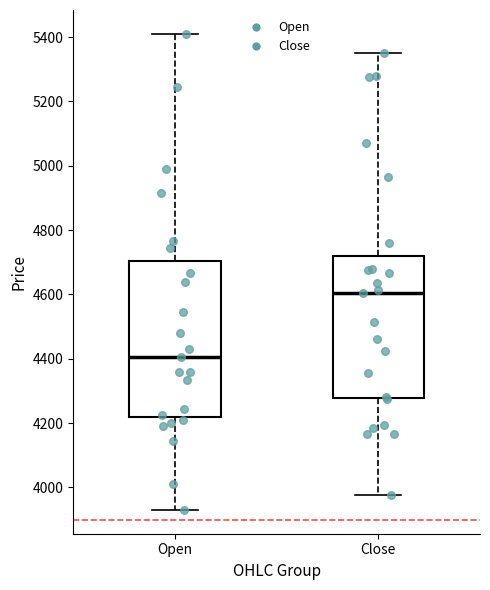

Reading left to right, read every box against the y-axis: the position of its median line, the range the box covers, and the ends of its whiskers. The values are not printed on the chart, so give them approximately, as read against the axis.

Open: median 4400, box 4220 to 4700, whiskers 3940 to 5420
Close: median 4600, box 4280 to 4720, whiskers 3980 to 5360